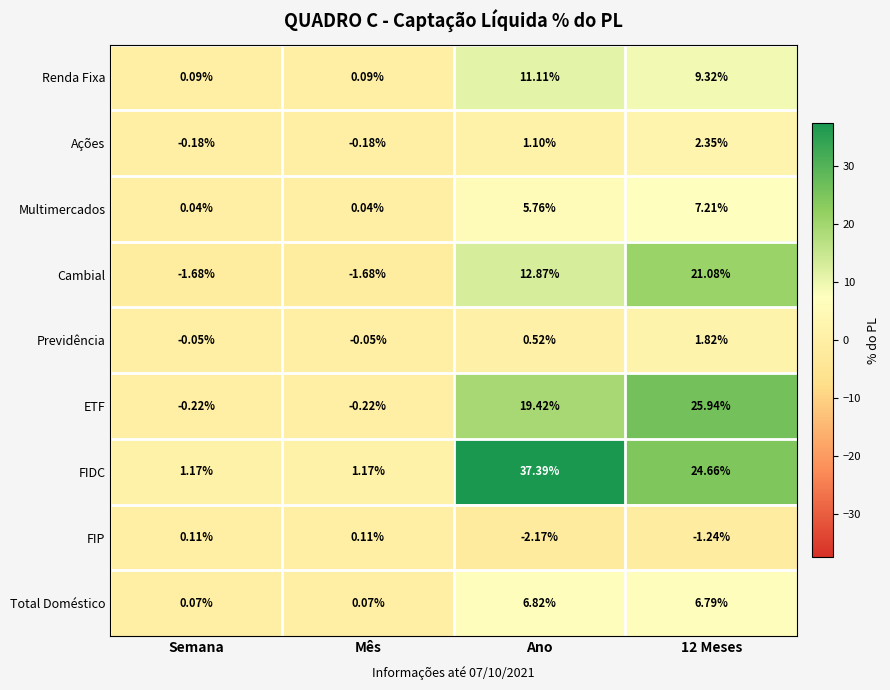

At which category does the chart reach its minimum across all series?

Ano